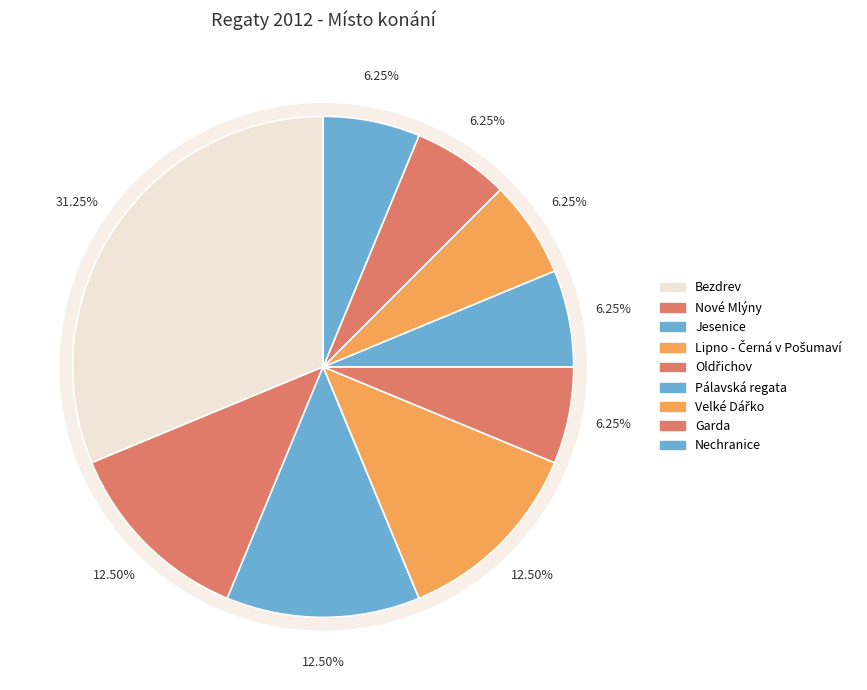

Count the number of slices in the pie.

9